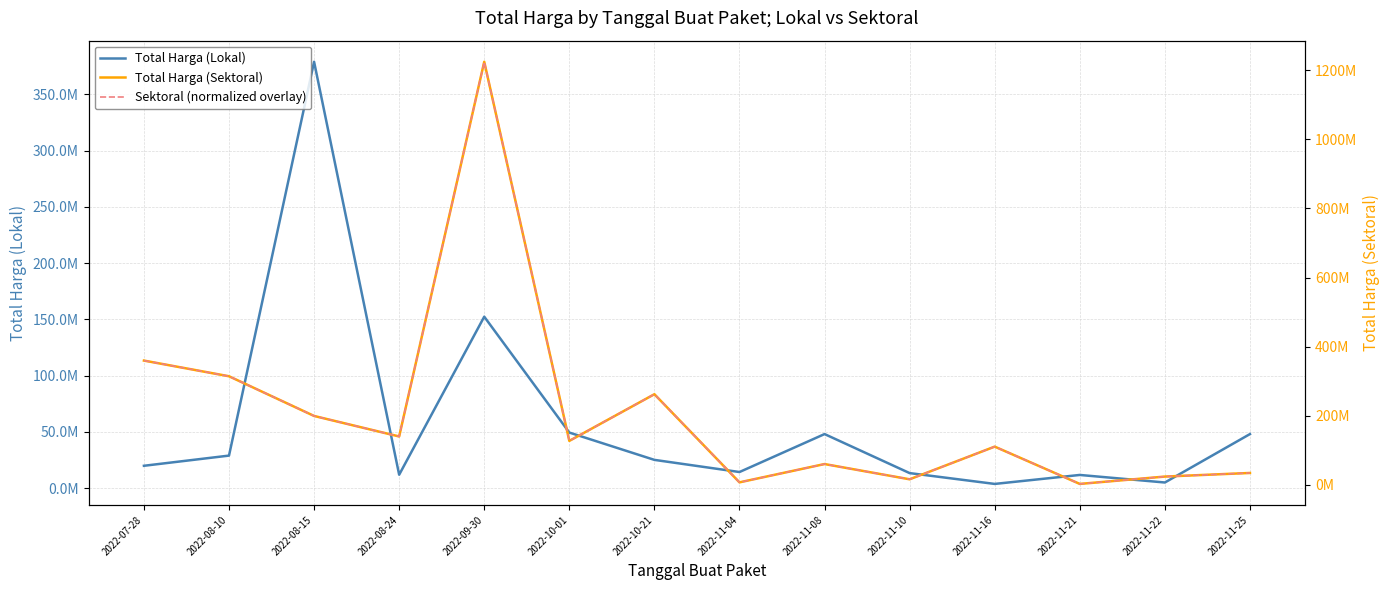

Is it true that Total Harga (Sektoral) equals 23680800 at 2022-11-22?

True